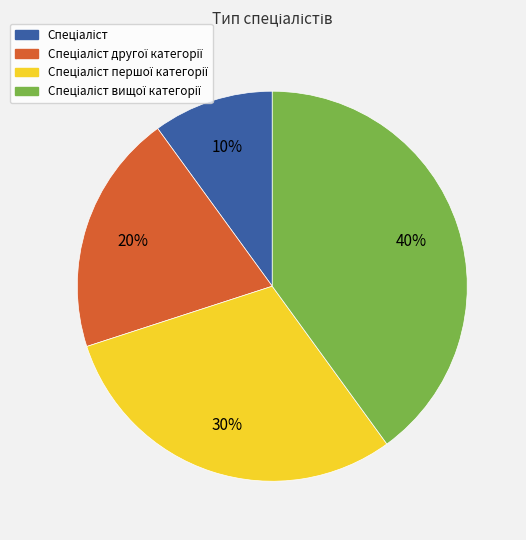

Is there a majority slice in this chart?

No